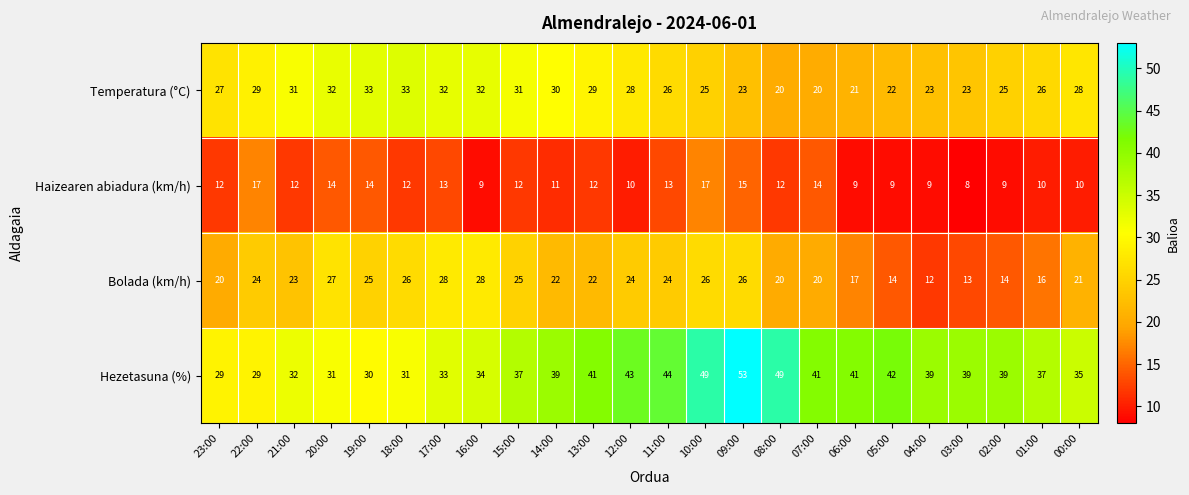

What is the maximum value shown in the chart?

53